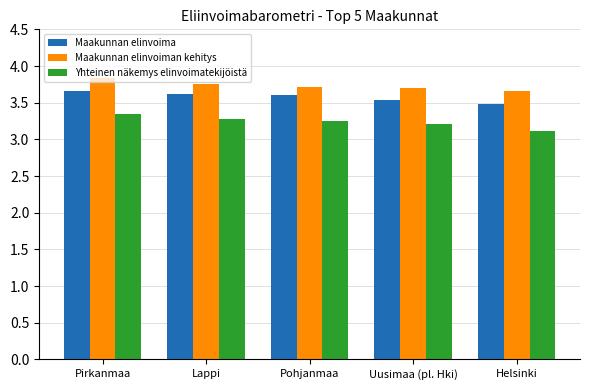

What is the value of the Maakunnan elinvoiman kehitys bar at the 4th from the left?

3.7